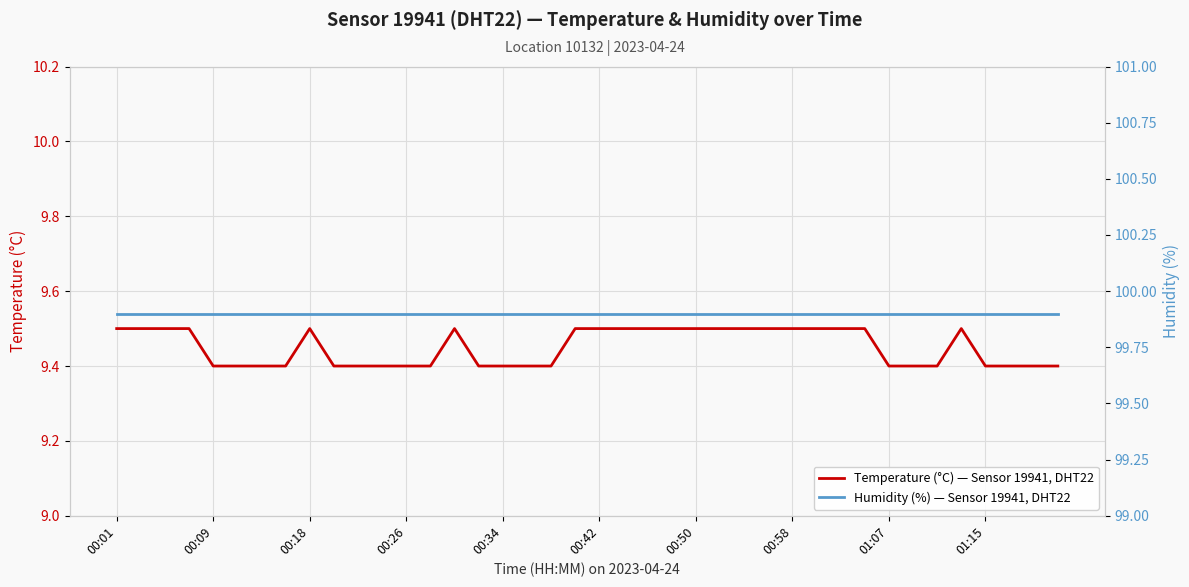

What is the average value of the Temperature (°C) — Sensor 19941, DHT22 series?

9.4